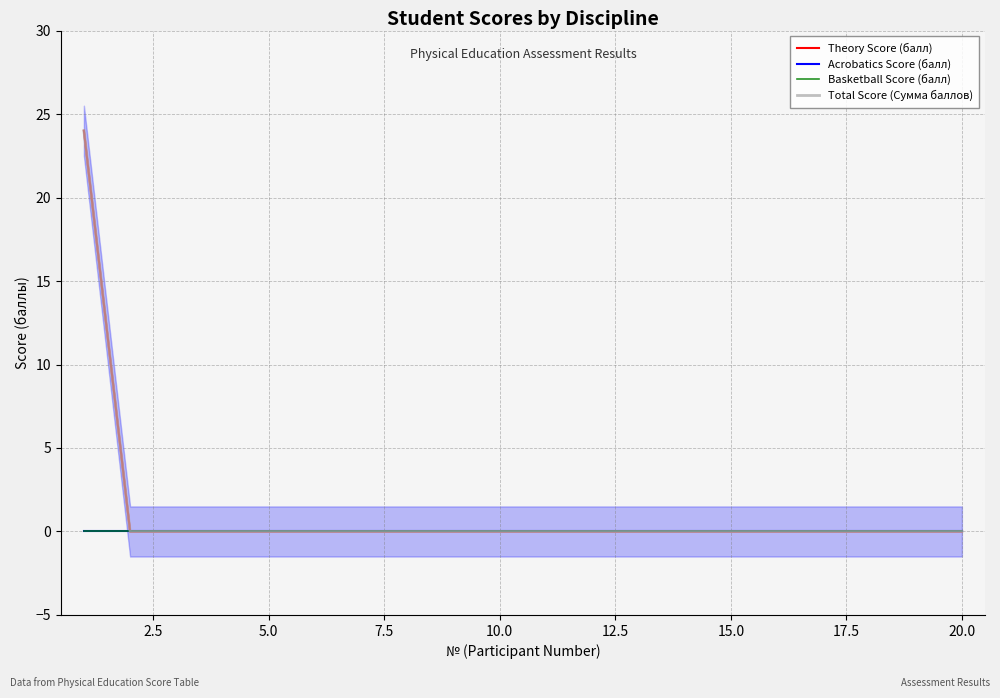

Rank the series by their maximum value, from highest to lowest.

Theory Score (балл), Total Score (Сумма баллов), Acrobatics Score (балл), Basketball Score (балл)